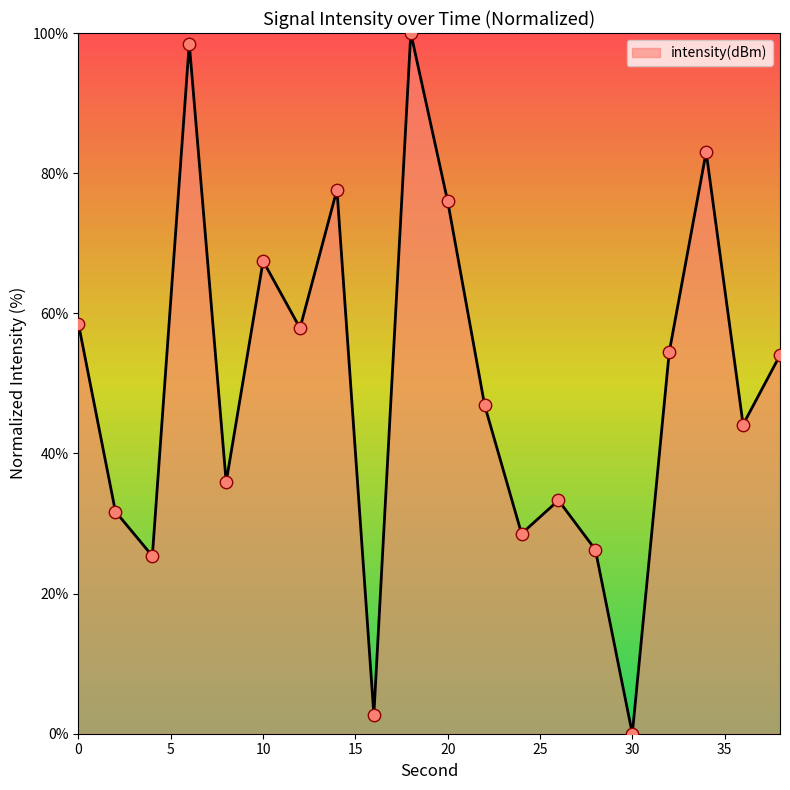

What is the difference between the maximum and minimum values?

100.0